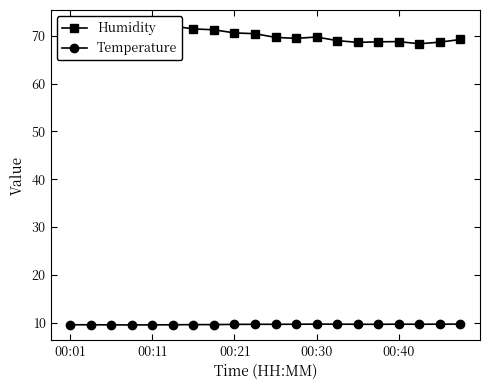

Is it true that Temperature equals 9.7 at 00:30?

True